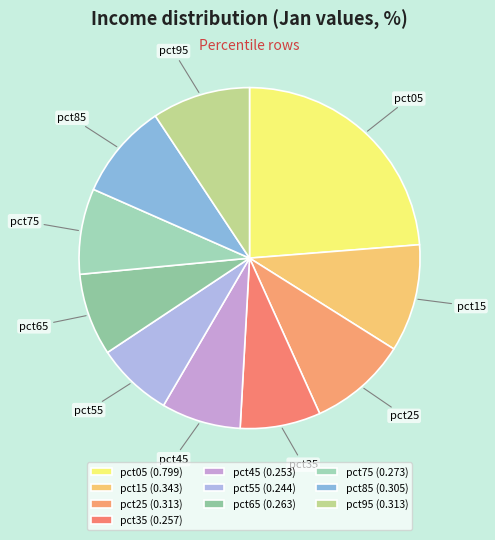

How many slices are in this pie chart?

10